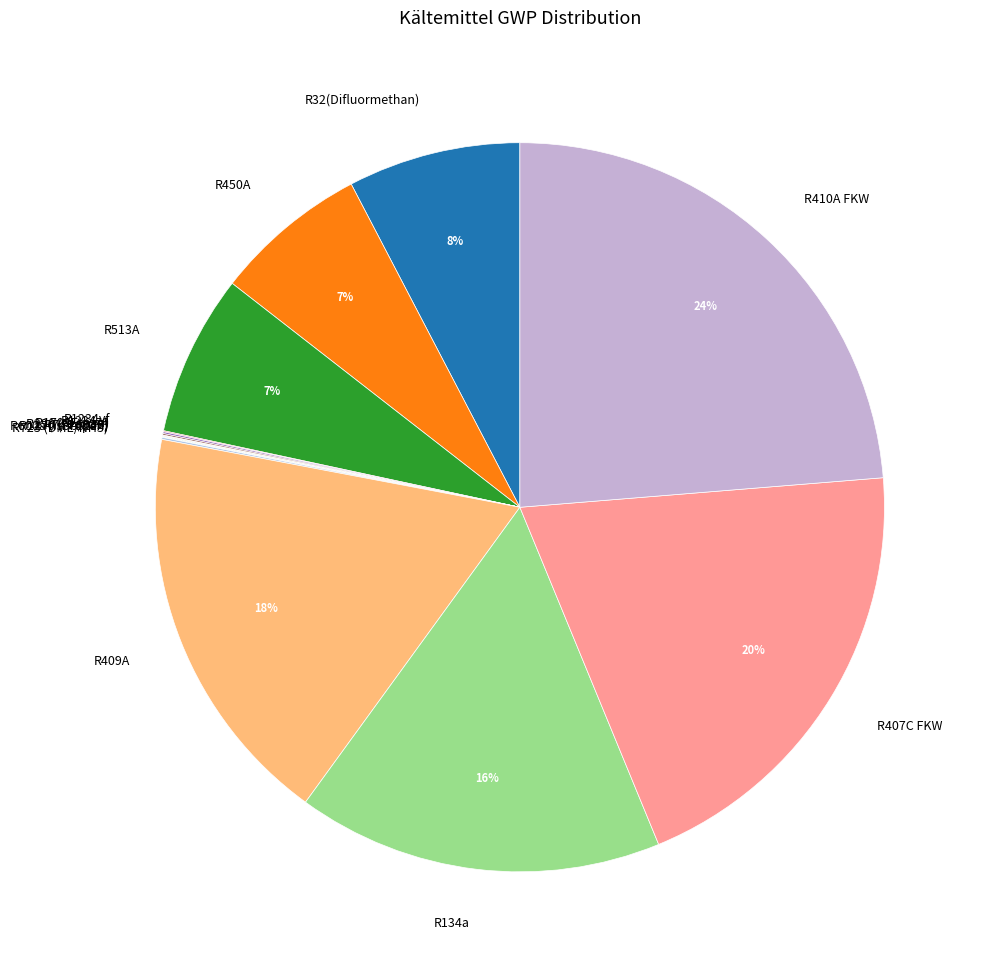

Count the number of slices in the pie.

15